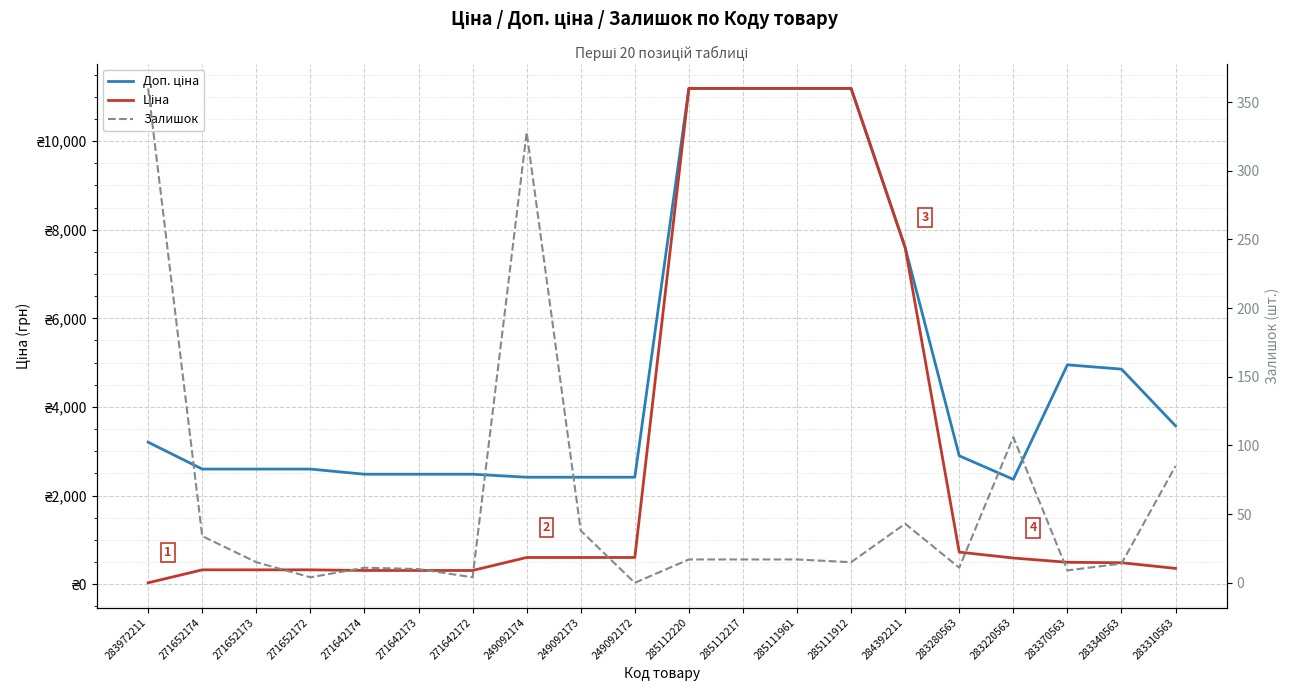

What is the total value across all series at 284392211?

15236.1